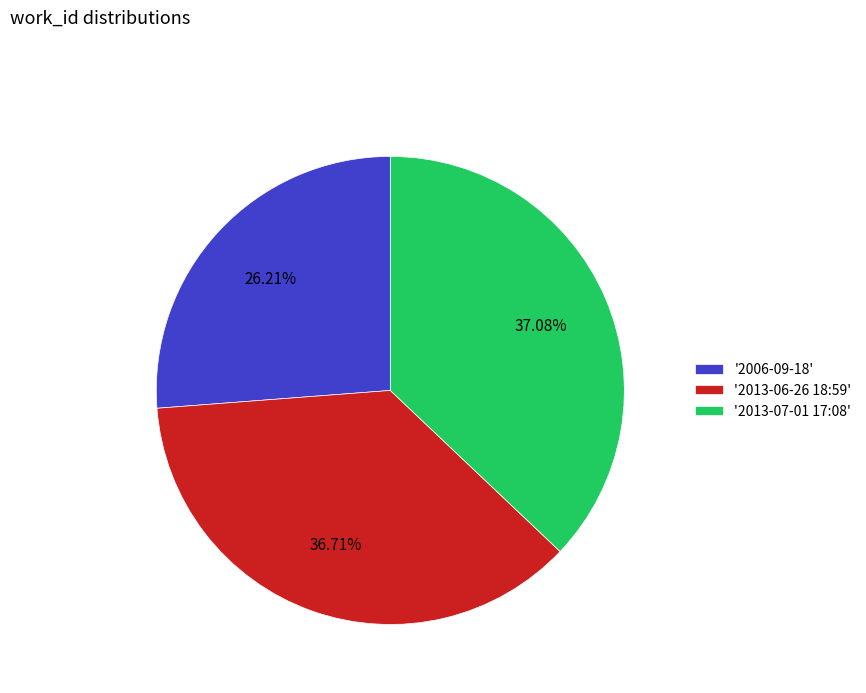

Combined, do '2013-06-26 18:59' and '2006-09-18' account for over 50%?

Yes